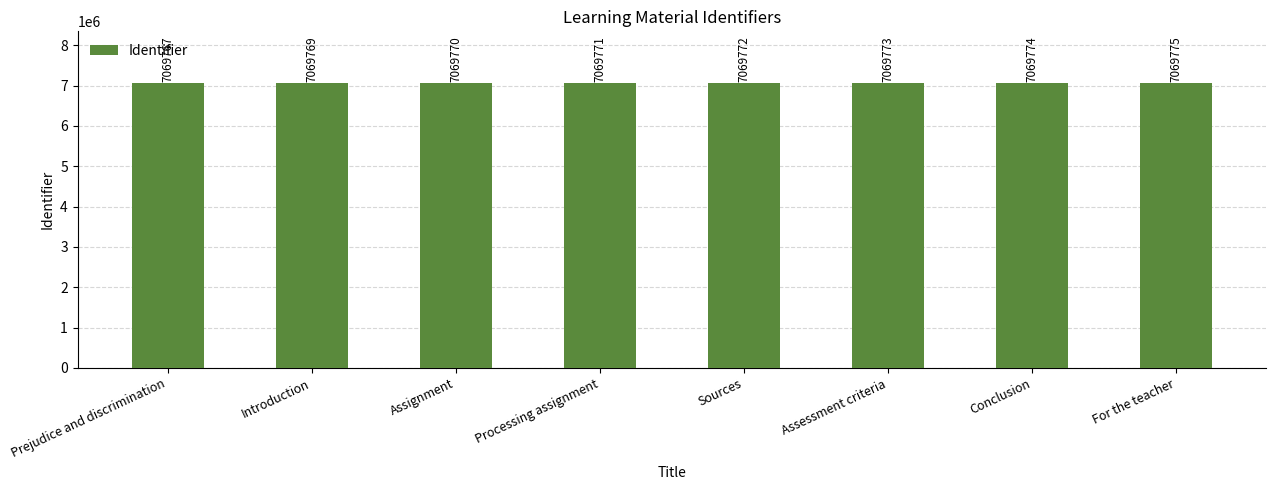

Rank the categories by value from lowest to highest.

Prejudice and discrimination, Introduction, Assignment, Processing assignment, Sources, Assessment criteria, Conclusion, For the teacher